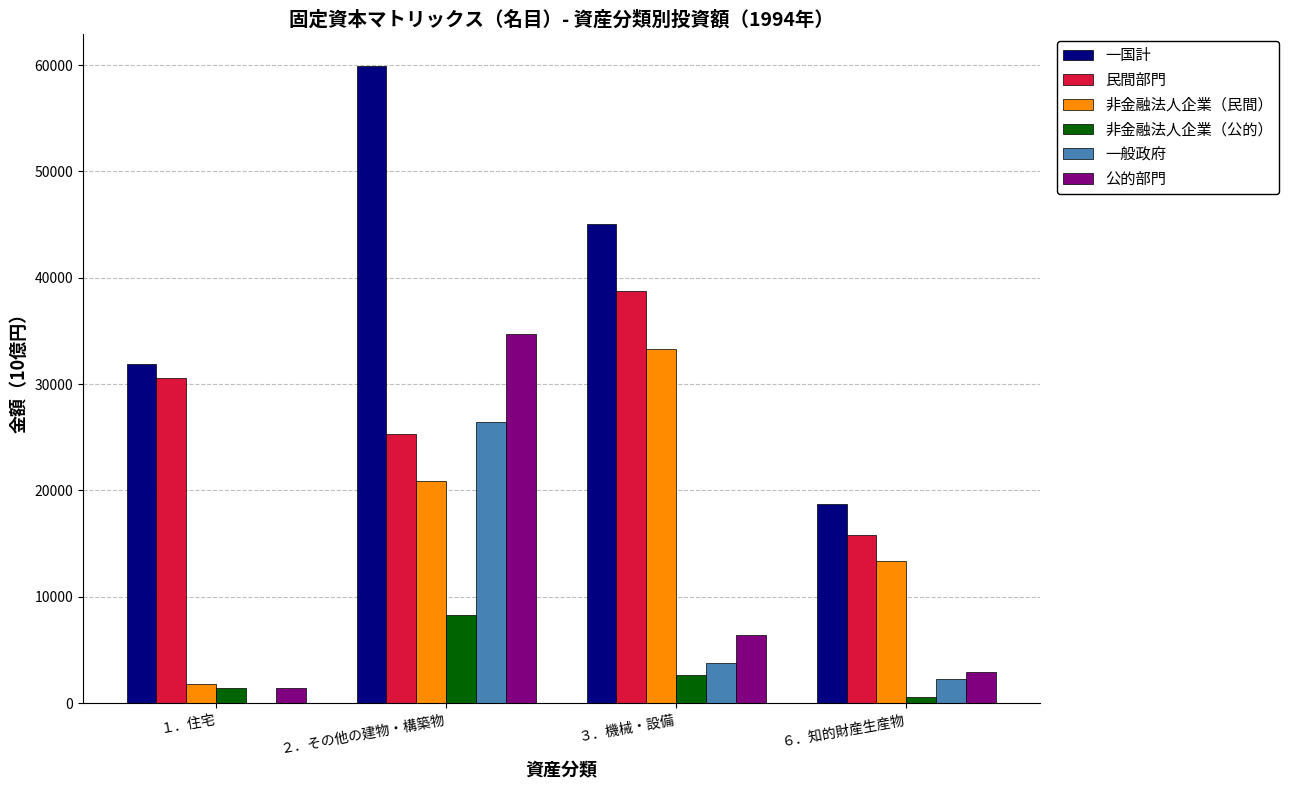

How many distinct data groups are displayed?

6